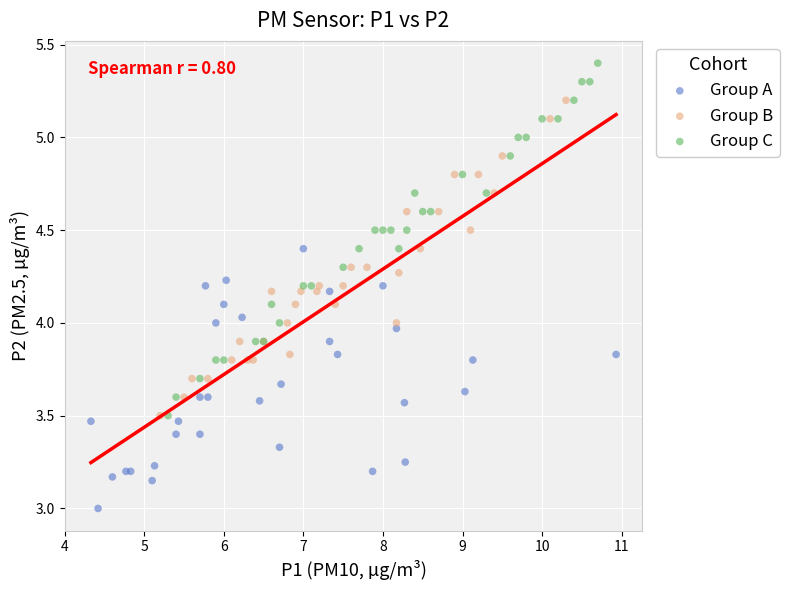

Which series has the widest spread of Y values?

Group C